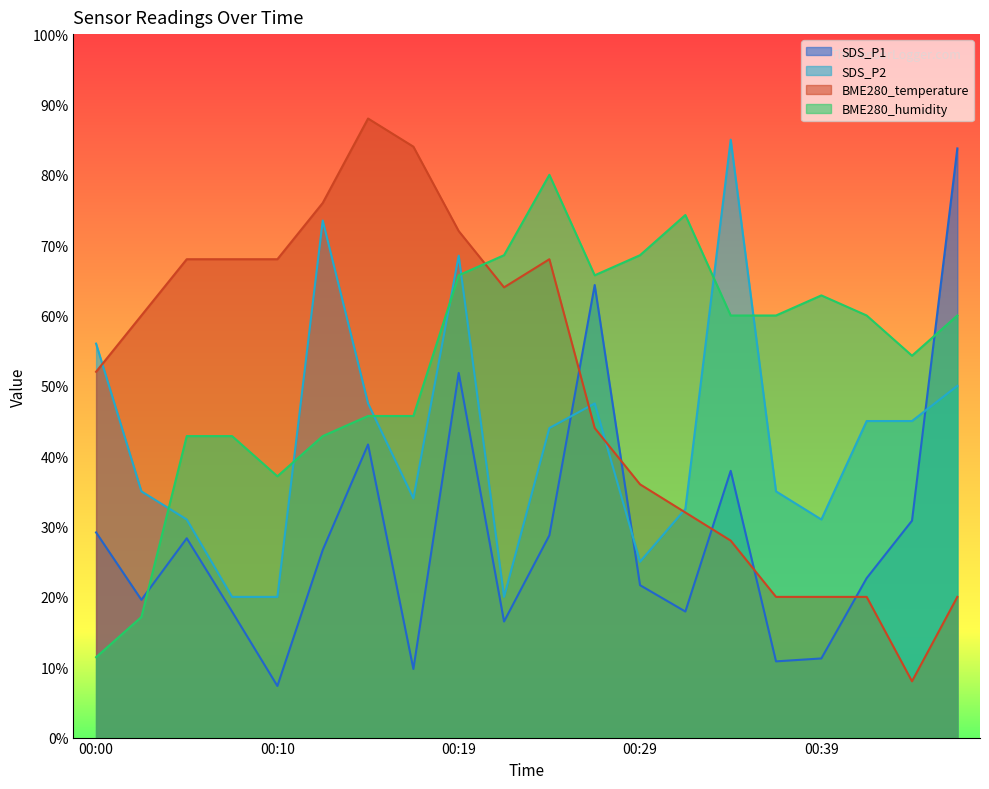

Reading left to right, what are all the values shown in this chart?

SDS_P1: 00:00=29.2	00:02=19.6	00:05=28.3	00:07=17.9	00:10=7.3	00:12=26.7	00:15=41.7	00:17=9.7	00:19=51.8	00:22=16.5	00:24=28.8	00:27=64.3	00:29=21.7	00:32=17.9	00:34=37.9	00:37=10.8	00:39=11.2	00:41=22.7	00:44=30.8	00:46=83.8
SDS_P2: 00:00=56.0	00:02=35.0	00:05=31.0	00:07=20.0	00:10=20.0	00:12=73.5	00:15=47.5	00:17=34.0	00:19=68.5	00:22=20.0	00:24=44.0	00:27=47.5	00:29=25.0	00:32=32.5	00:34=85.0	00:37=35.0	00:39=31.0	00:41=45.0	00:44=45.0	00:46=50.0
BME280_temperature: 00:00=52.0	00:02=60.0	00:05=68.0	00:07=68.0	00:10=68.0	00:12=76.0	00:15=88.0	00:17=84.0	00:19=72.0	00:22=64.0	00:24=68.0	00:27=44.0	00:29=36.0	00:32=32.0	00:34=28.0	00:37=20.0	00:39=20.0	00:41=20.0	00:44=8.0	00:46=20.0
BME280_humidity: 00:00=11.4	00:02=17.1	00:05=42.9	00:07=42.9	00:10=37.1	00:12=42.9	00:15=45.7	00:17=45.7	00:19=65.7	00:22=68.6	00:24=80.0	00:27=65.7	00:29=68.6	00:32=74.3	00:34=60.0	00:37=60.0	00:39=62.9	00:41=60.0	00:44=54.3	00:46=60.0